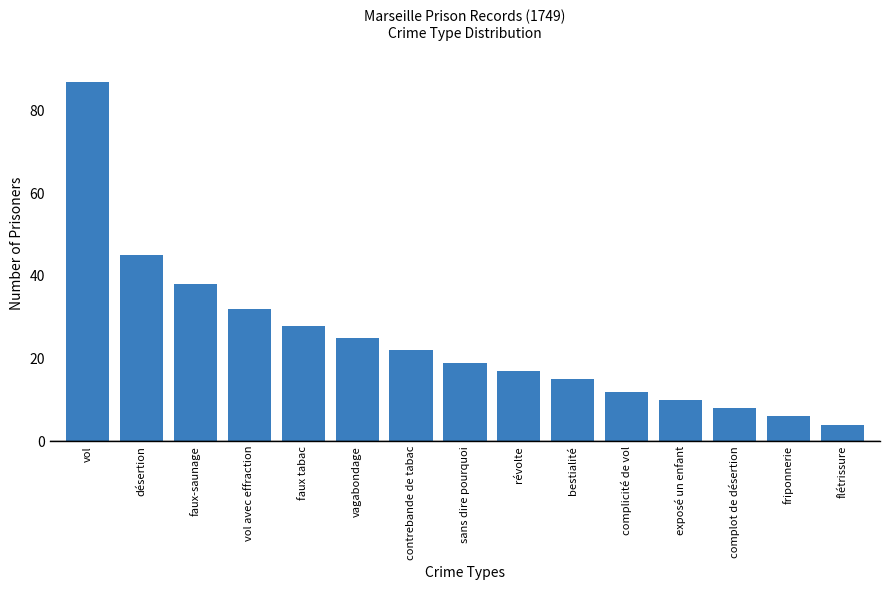

How many series are shown in this chart?

1